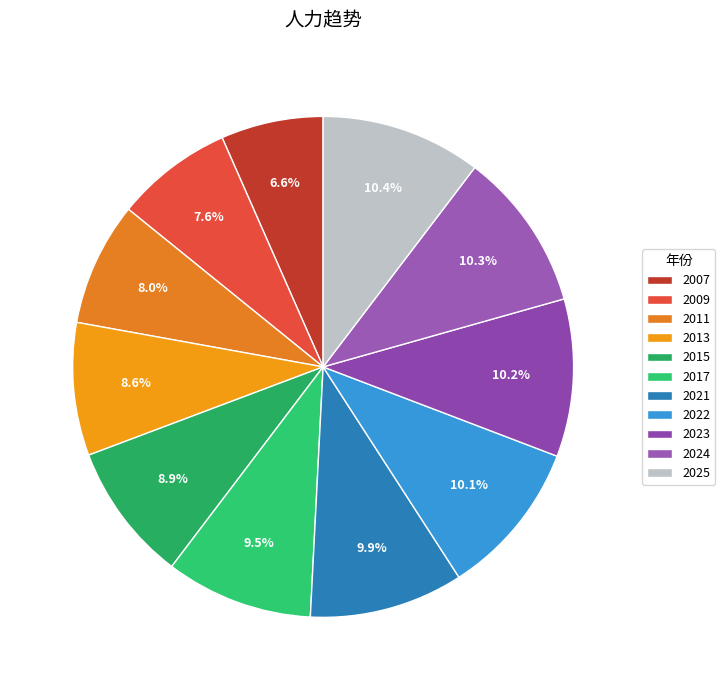

To the nearest percent, what is the average slice percentage?

9%